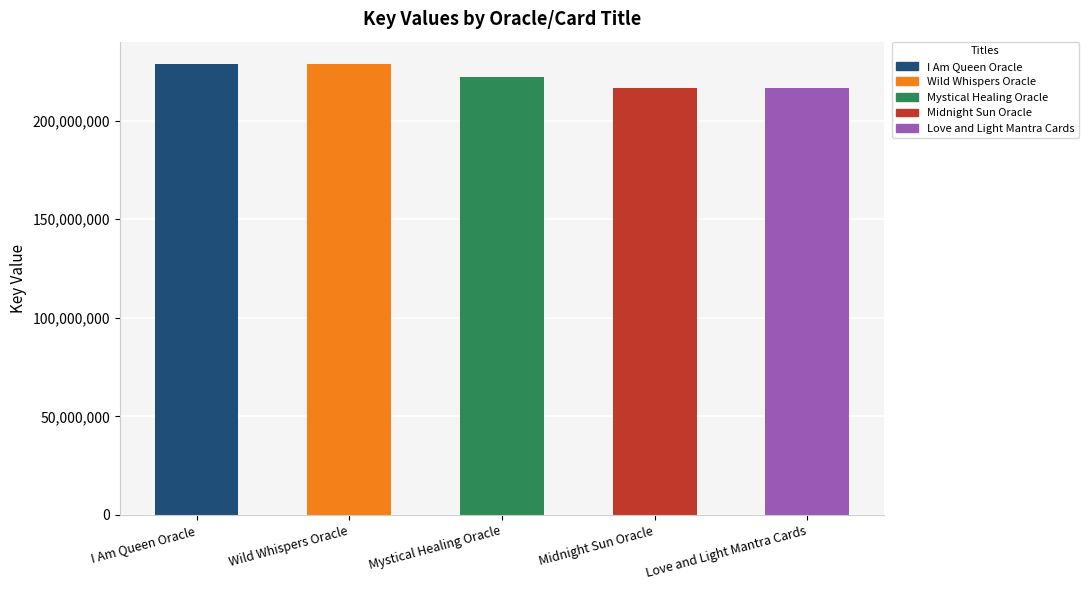

Is it true that the value at I Am Queen Oracle is 228615016?

True